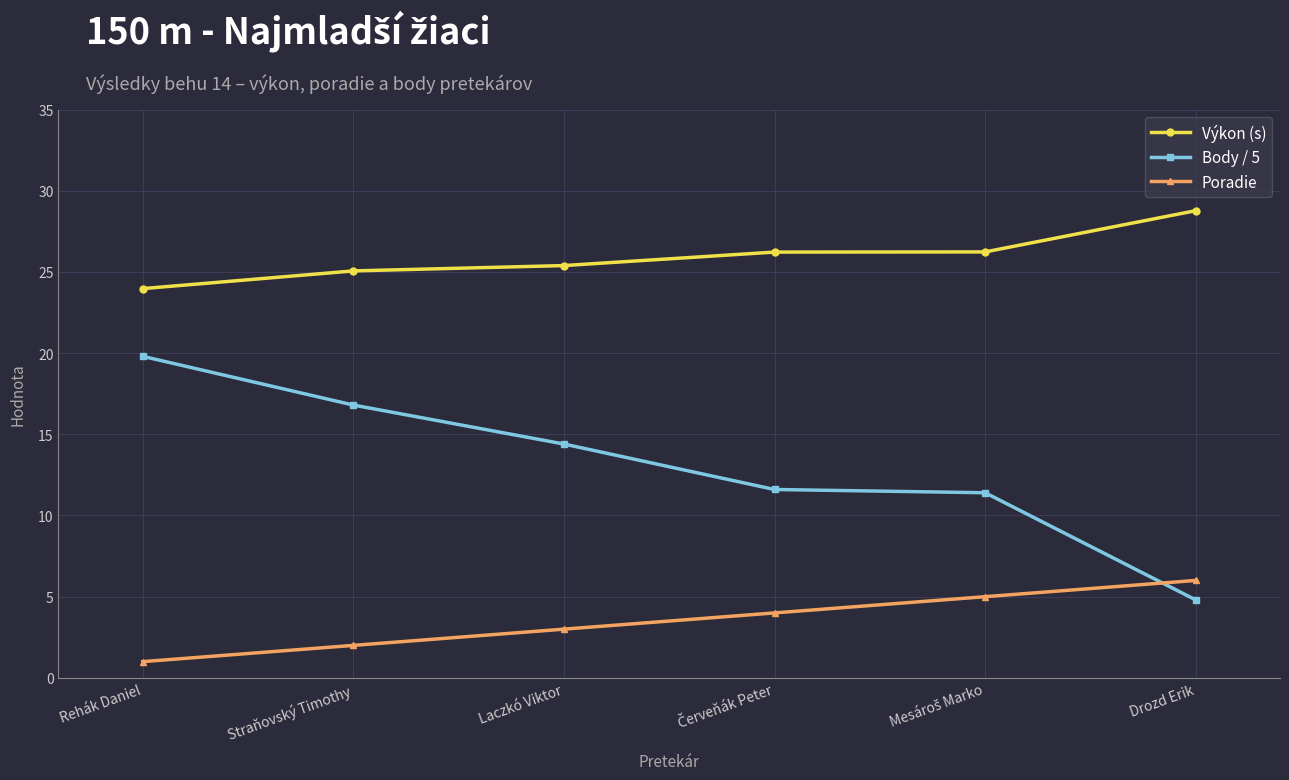

Count the number of data series in this chart.

3